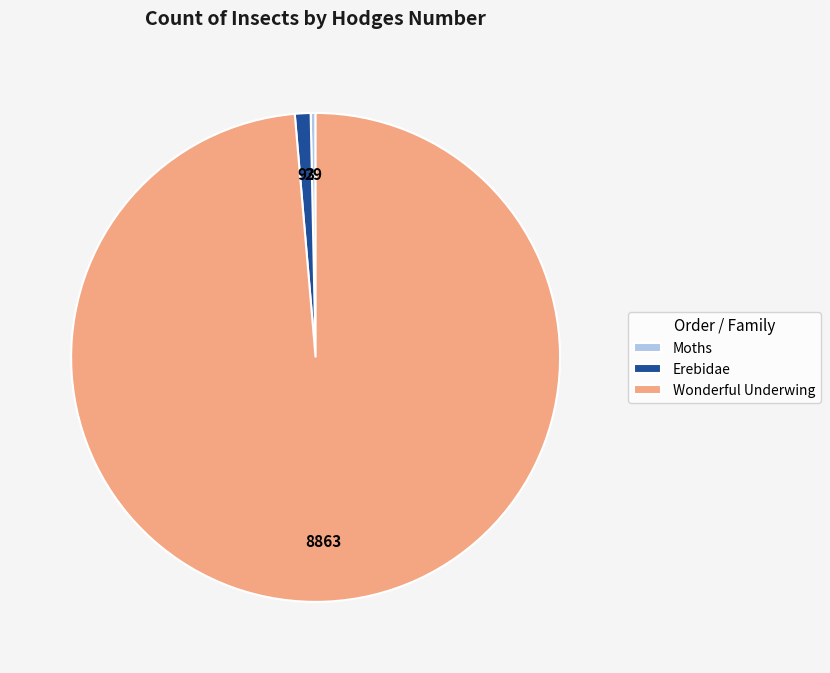

Do Erebidae and Wonderful Underwing together represent more than half of the pie?

Yes